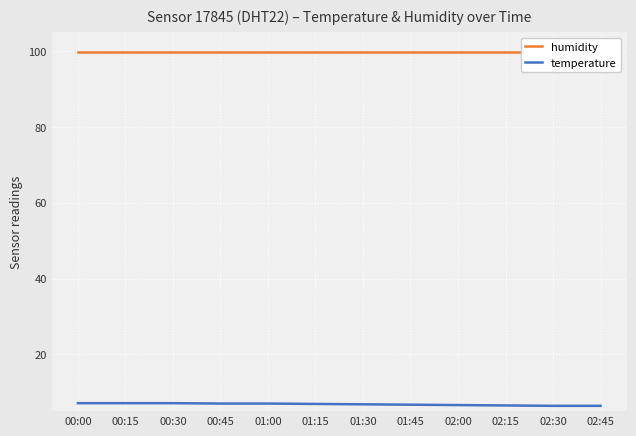

Reading left to right, list all the values displayed in this chart.

humidity: 00:00=99.9	00:15=99.9	00:30=99.9	00:45=99.9	01:00=99.9	01:15=99.9	01:30=99.9	01:45=99.9	02:00=99.9	02:15=99.9	02:30=99.9	02:45=99.9
temperature: 00:00=7.1	00:15=7.1	00:30=7.1	00:45=7.0	01:00=7.0	01:15=6.9	01:30=6.8	01:45=6.7	02:00=6.6	02:15=6.5	02:30=6.4	02:45=6.4